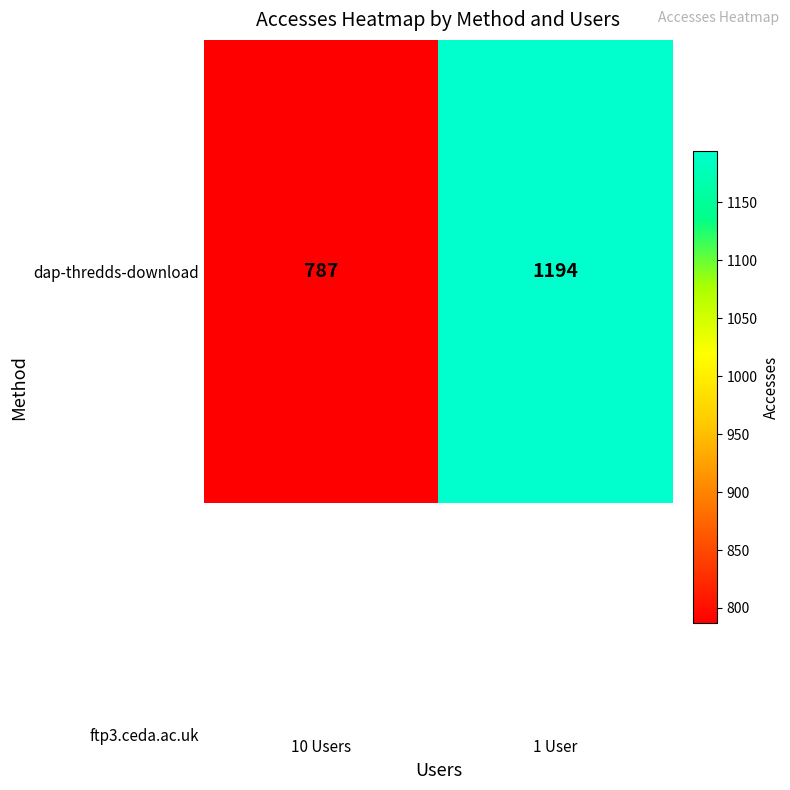

What is the average value?

990